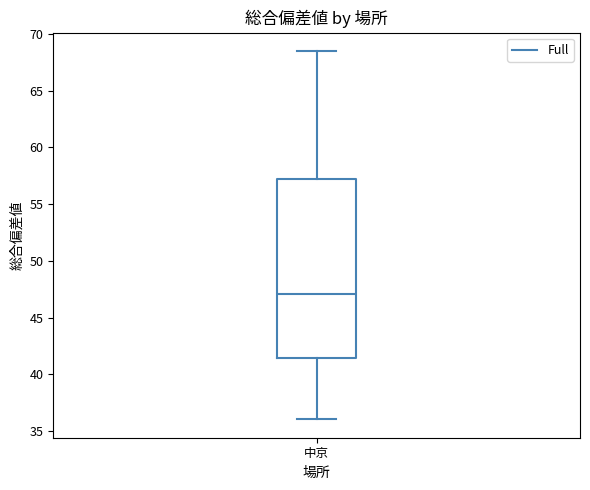

Read this box plot against the y-axis: the position of the median line, the range covered by the box, and the ends of both whiskers. The values are not printed on the chart, so give them approximately, as read against the axis.

median 47.0, box 41.5 to 57.5, whiskers 36.0 to 68.5